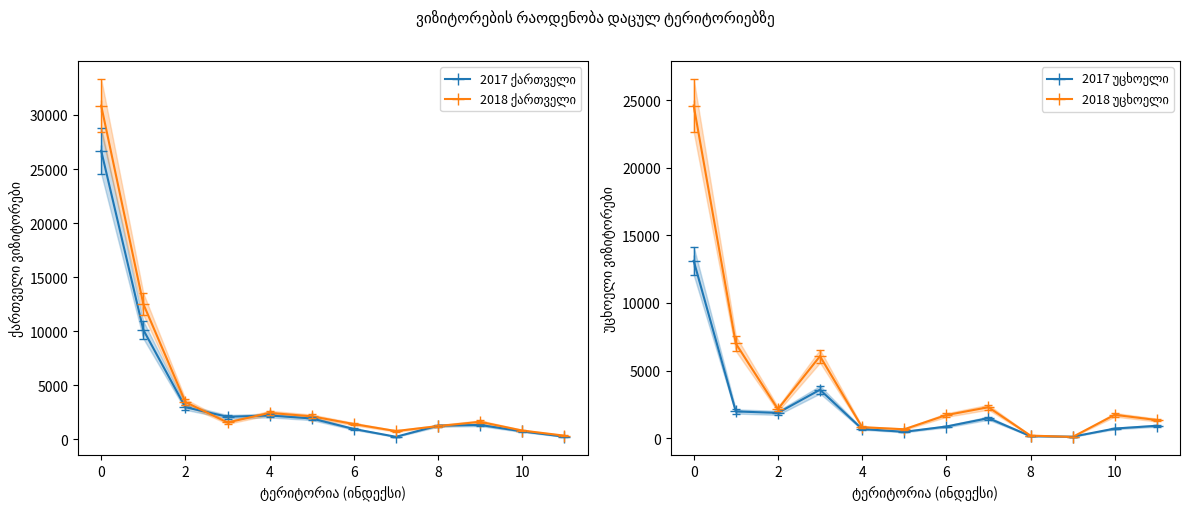

Between 8 and 8, which is larger?

8